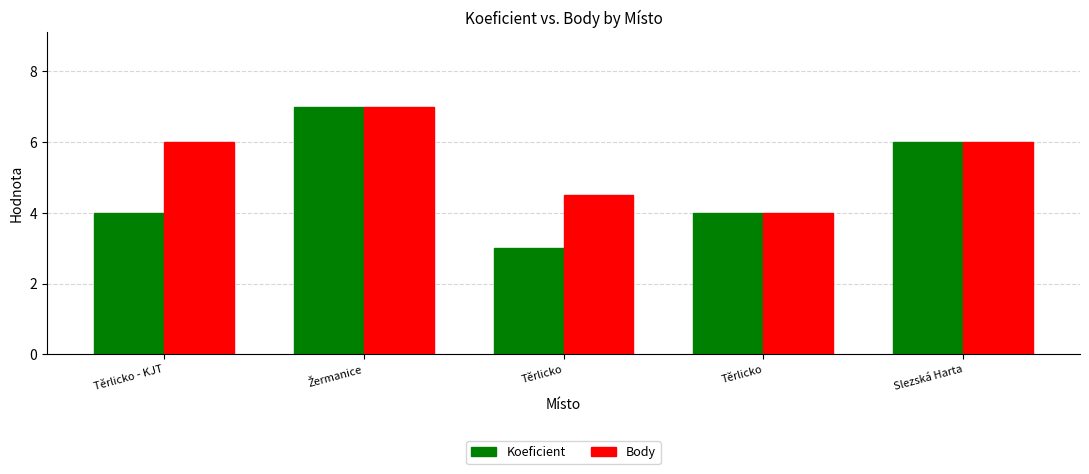

The value of Body at Těrlicko is 5.5. True or false?

False